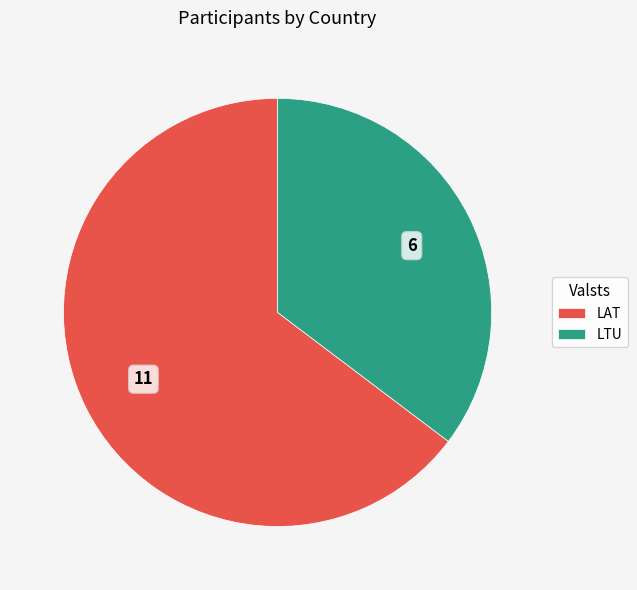

Which category has the smallest portion of the pie?

LTU